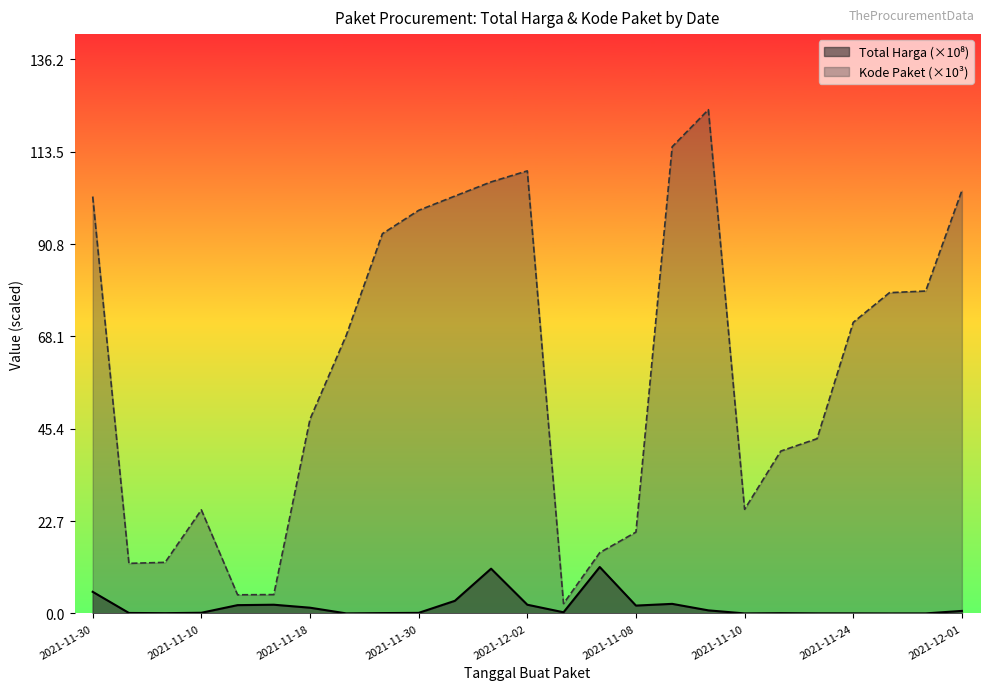

How many lines are shown in the chart?

2